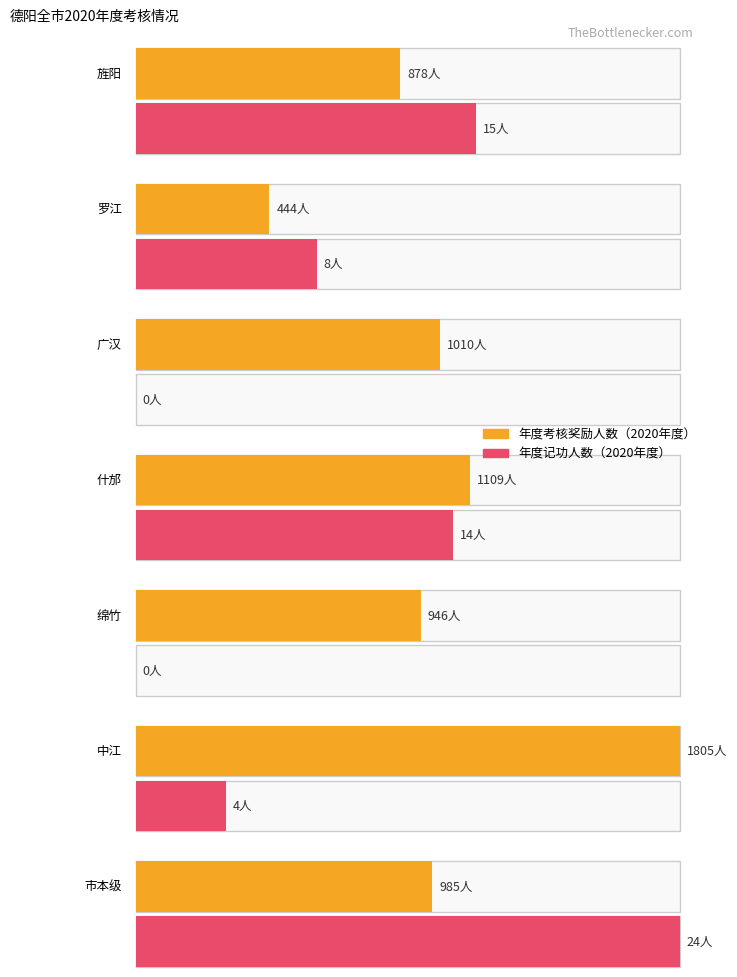

Is it true that 年度记功人数（2020年度） equals 14 at 什邡?

True